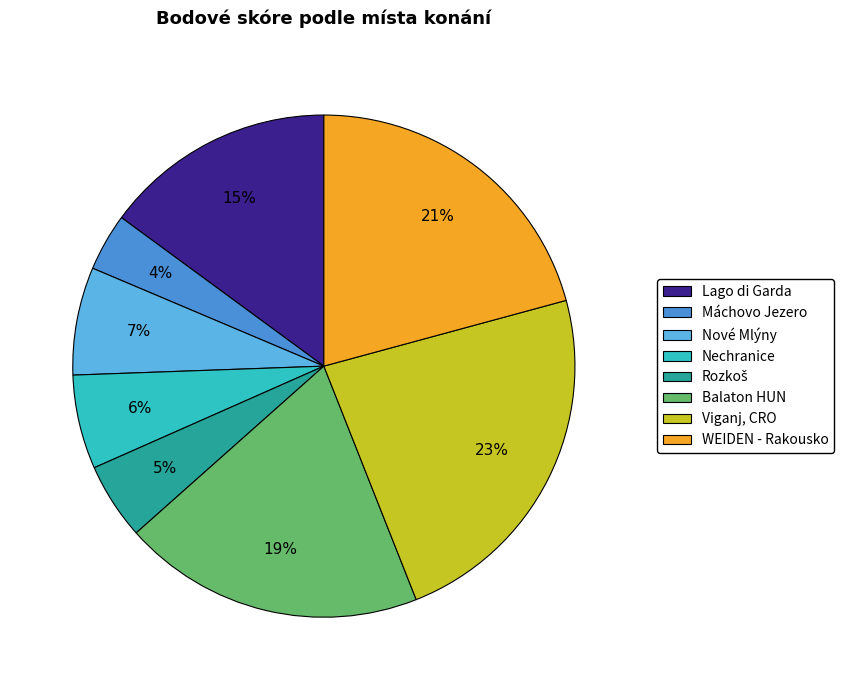

Is there a majority slice in this chart?

No